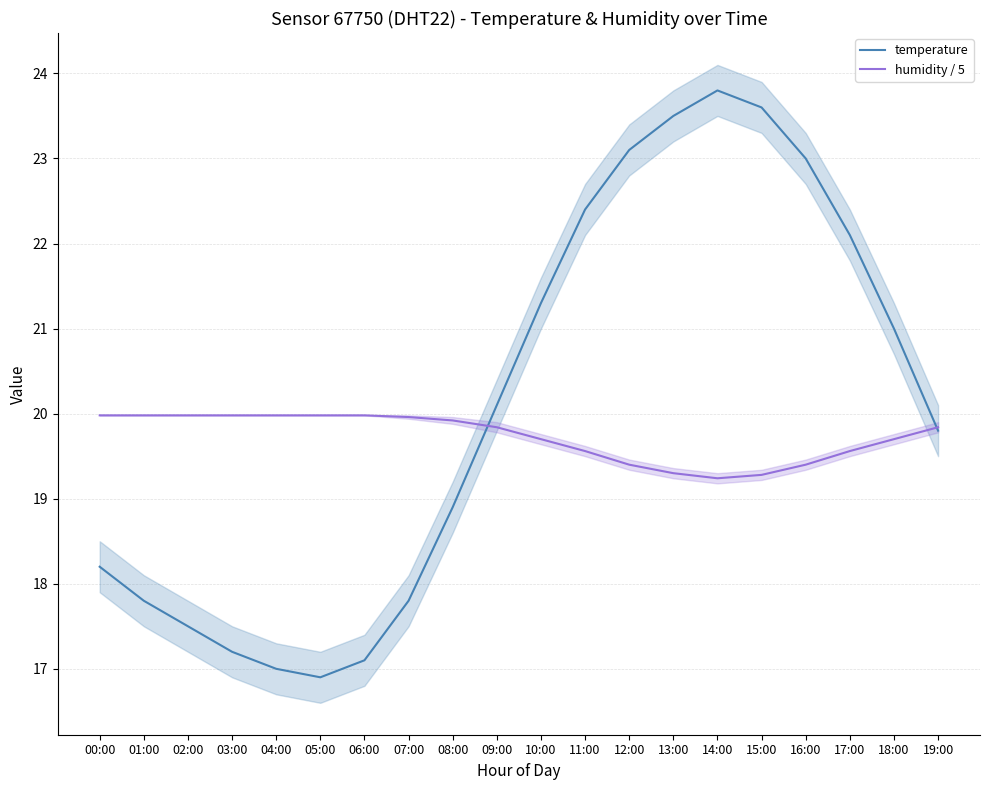

What is the average value of the temperature series?

20.1